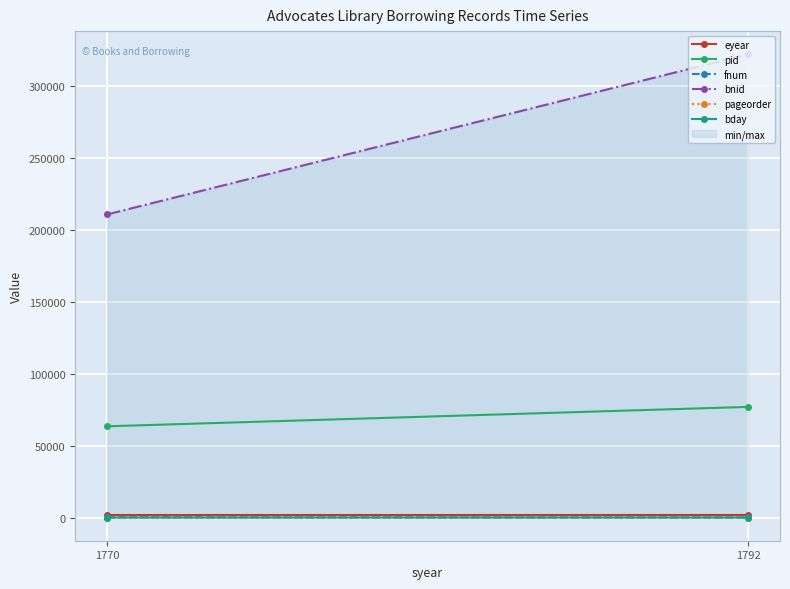

Reading left to right, transcribe all the data shown in this chart.

eyear: 1770=1773	1792=1793
pid: 1770=63507	1792=76995
fnum: 1770=231	1792=67
bnid: 1770=210956	1792=322366
pageorder: 1770=1	1792=2
bday: 1770=24	1792=23